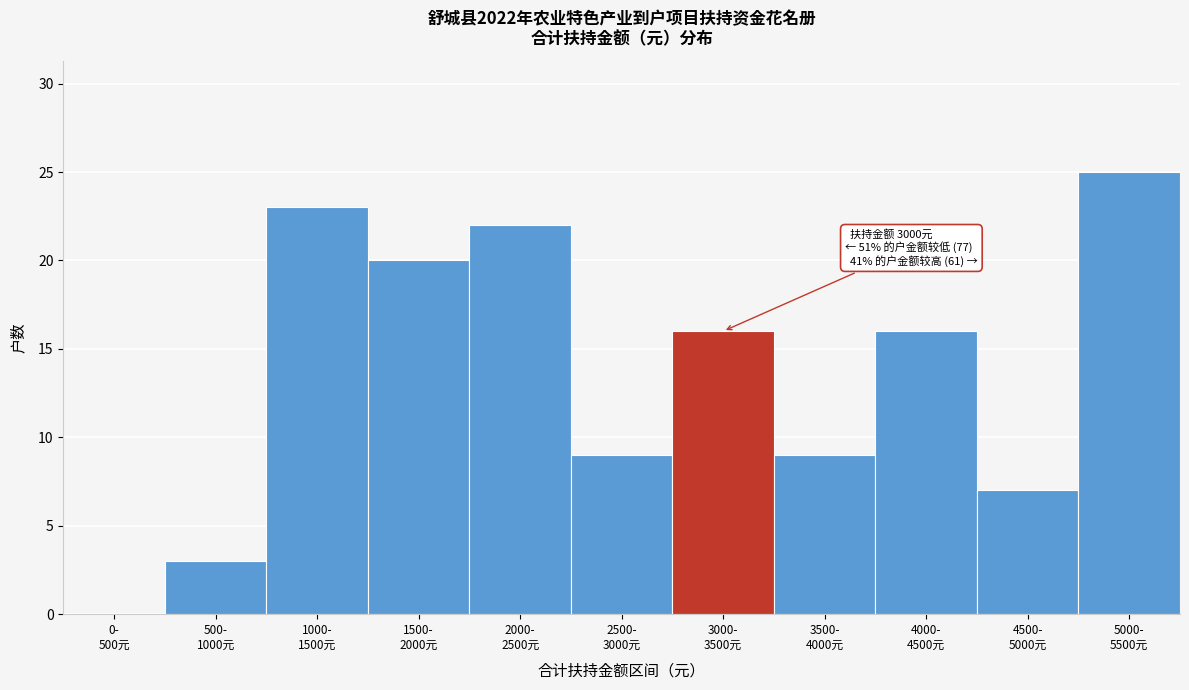

What is the greatest value displayed?

25